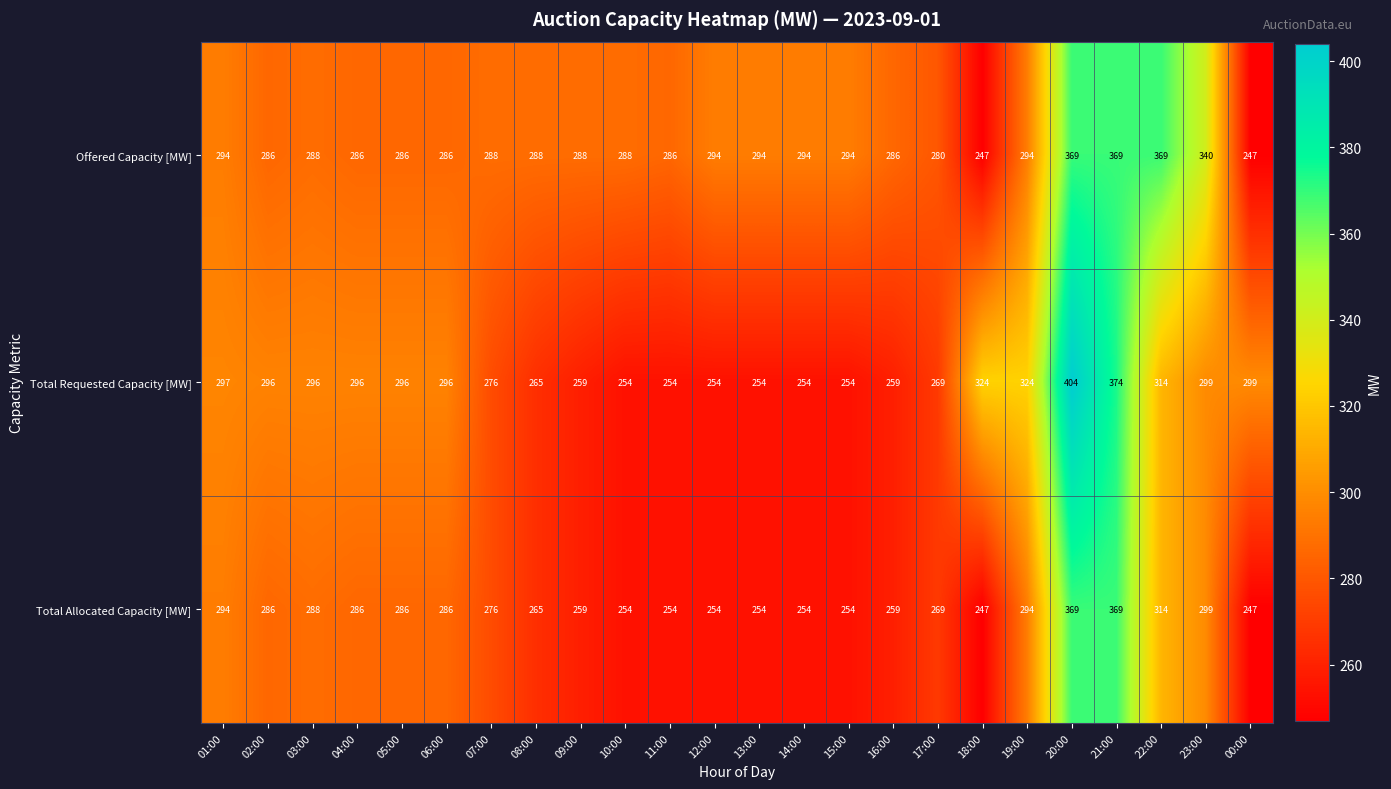

Between 14:00 and 18:00, which series saw the biggest shift?

Total Requested Capacity [MW]